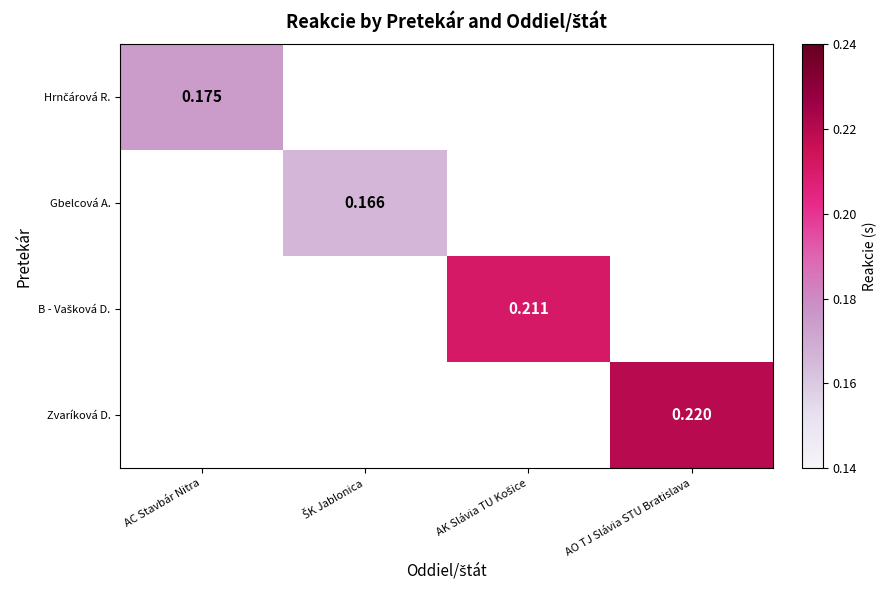

Which series has the largest range (max minus min)?

Hrnčárová R.